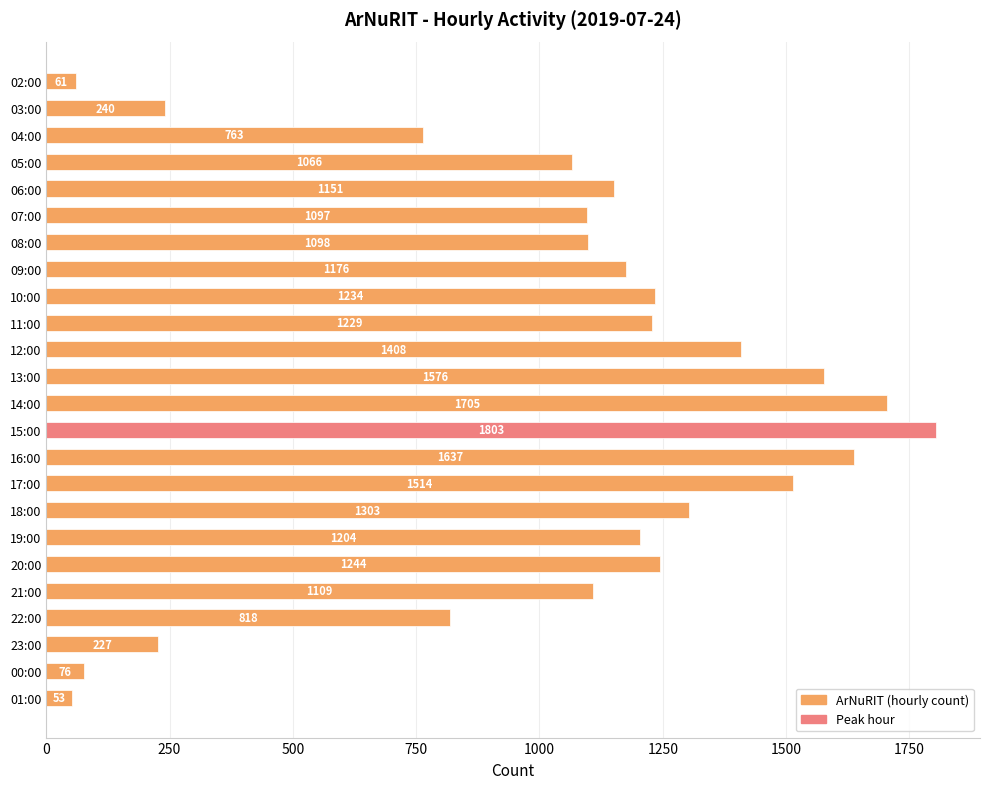

What is the difference between the maximum and minimum values?

1750